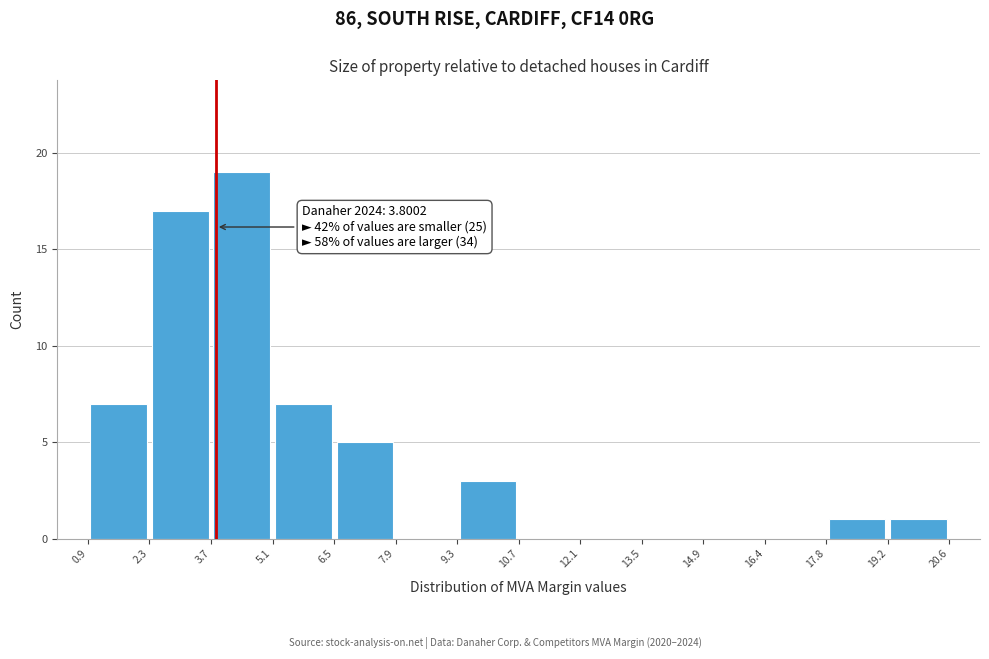

Which range on the x-axis has the tallest bar?

3.7 to 5.1